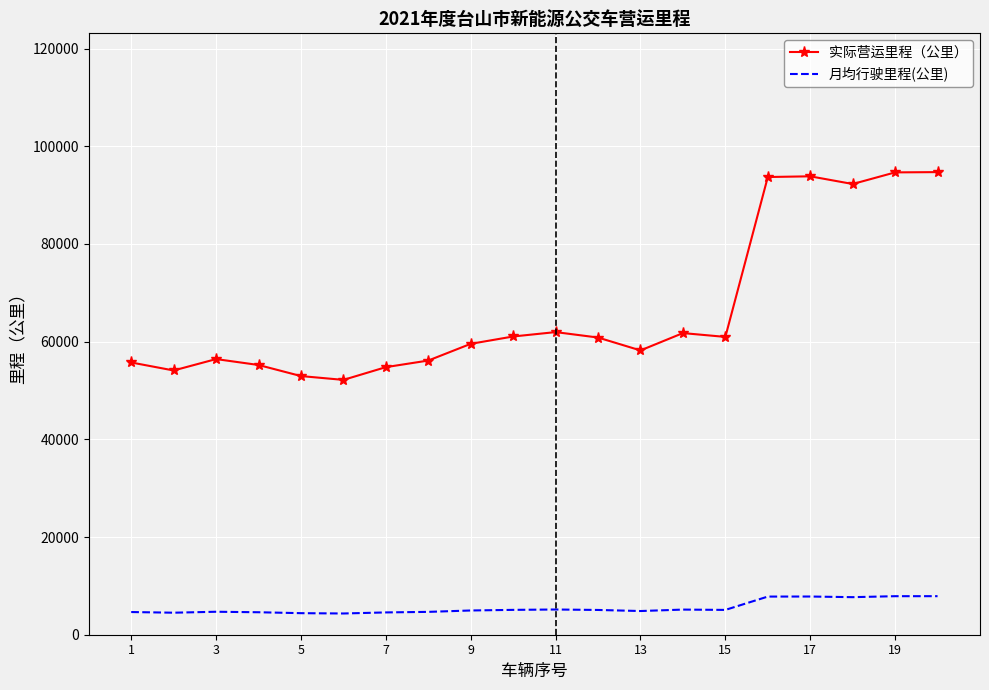

Which series has the widest spread of values?

实际营运里程（公里）